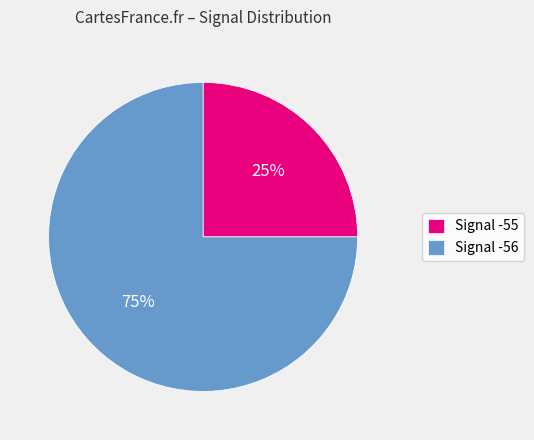

Which slice represents more than half of the pie?

Signal -56